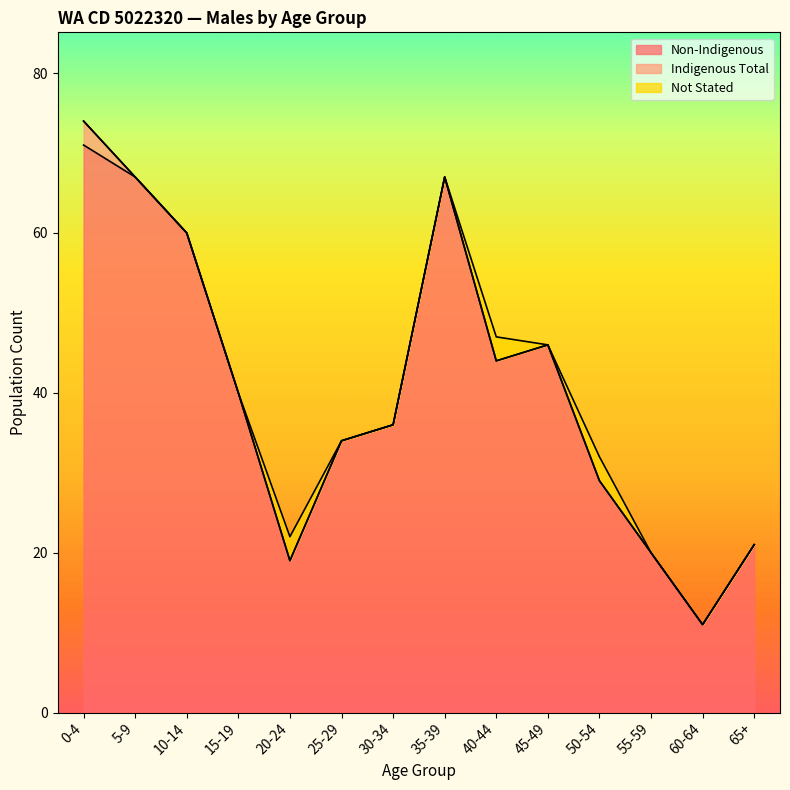

The value of Not Stated at 65+ is 1. True or false?

False